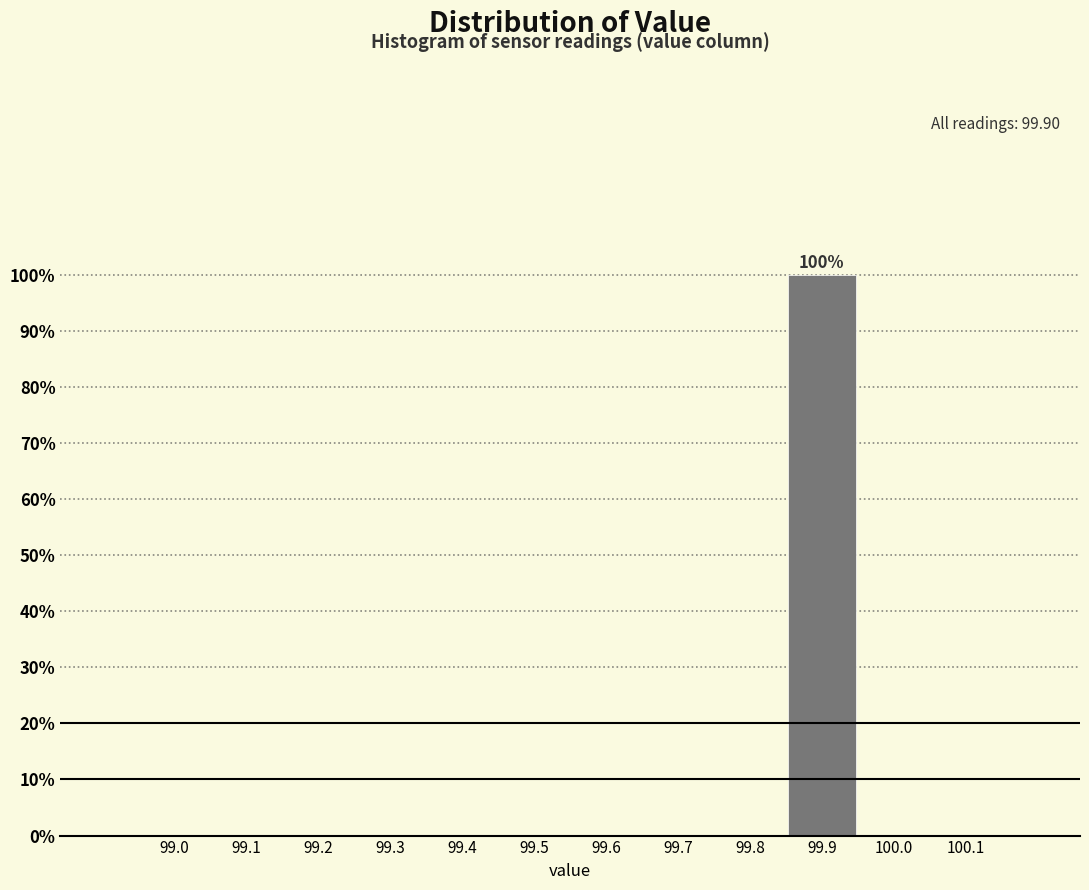

Reading right to left, transcribe all the data shown in this chart.

100.1=0	100.0=0	99.9=100	99.8=0	99.7=0	99.6=0	99.5=0	99.4=0	99.3=0	99.2=0	99.1=0	99.0=0